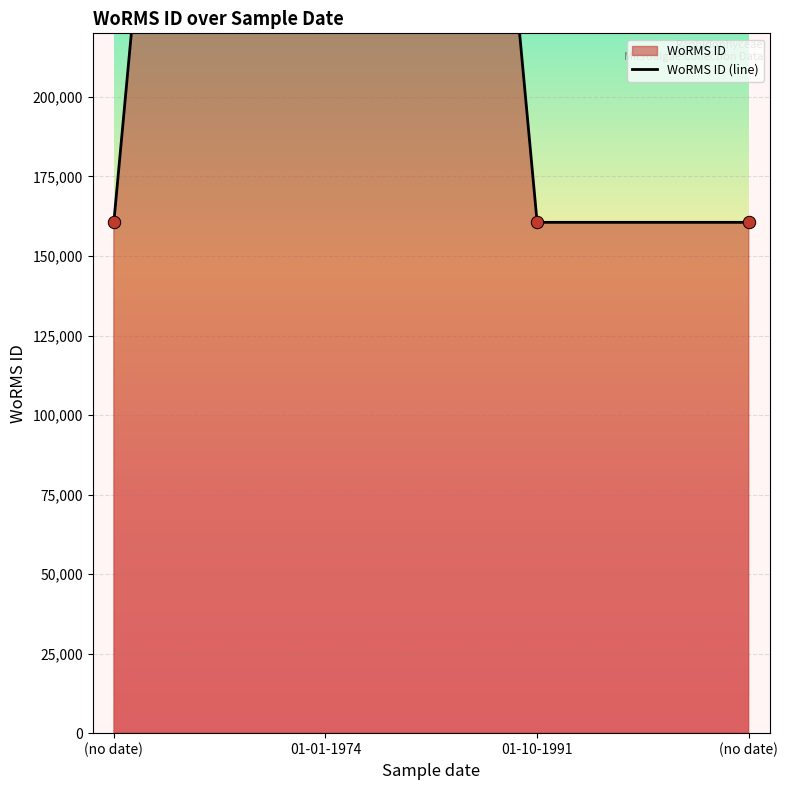

What is the ratio of the value at 01-01-1974 to the value at (no date)?

5.5